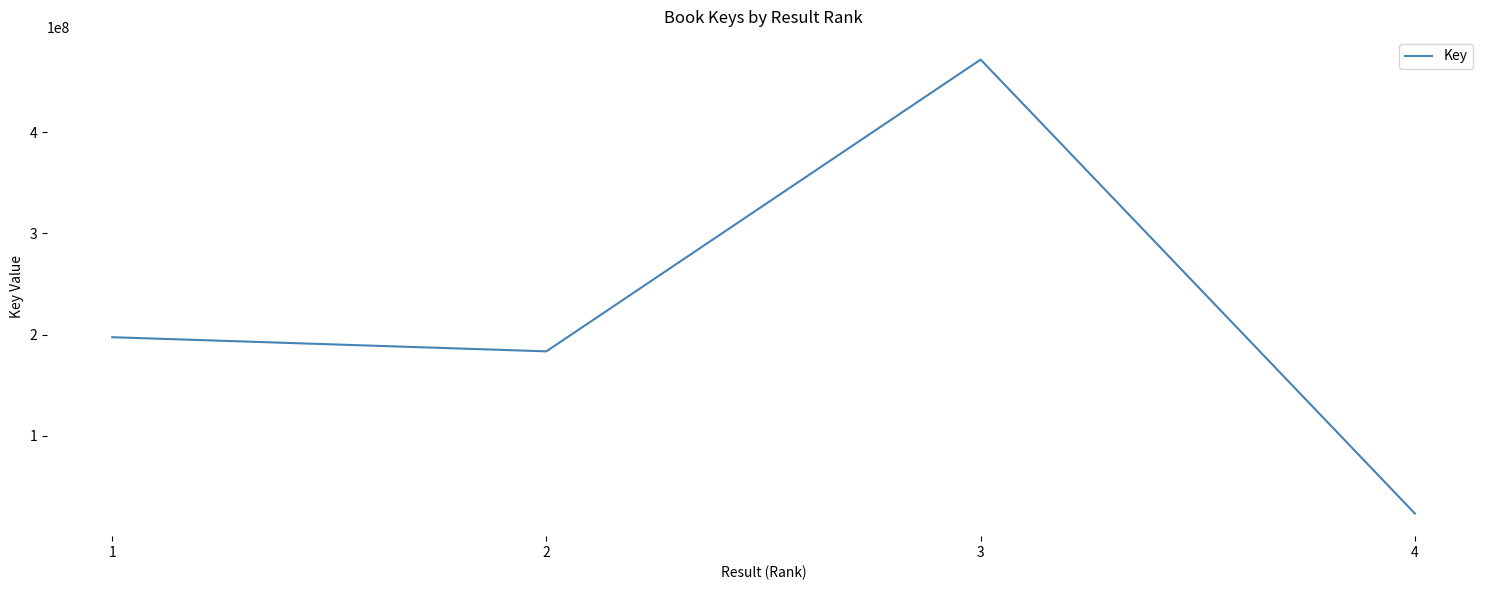

What is the greatest value displayed?

471633004